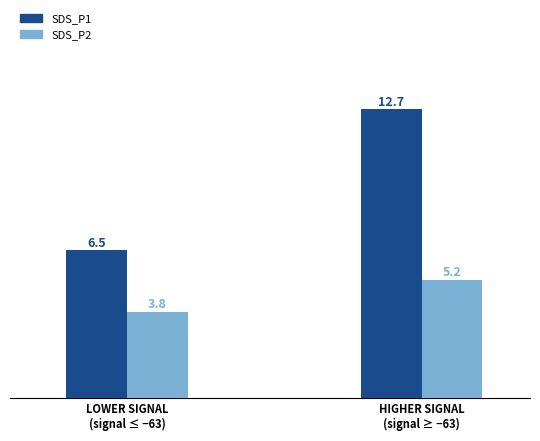

How many series are shown in this chart?

2